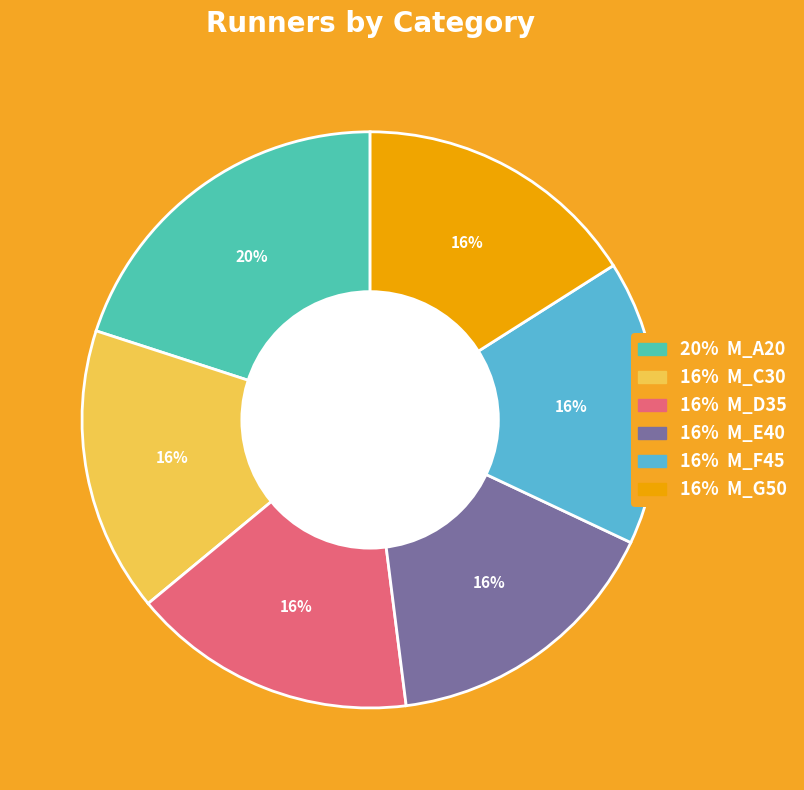

To the nearest percent, what is the difference between the largest and smallest slice percentages?

4%